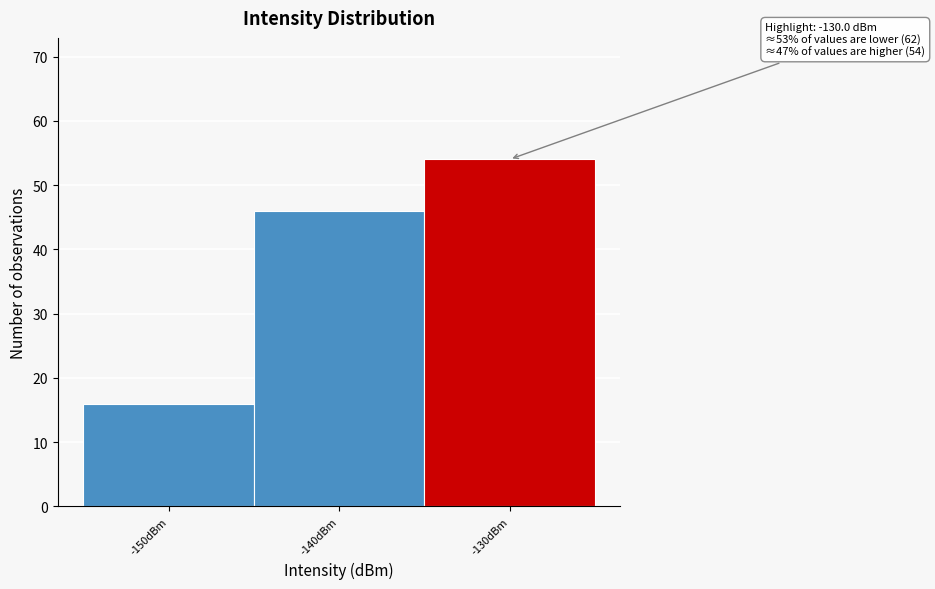

Reading left to right, extract all data points from this chart.

-150dBm=16	-140dBm=46	-130dBm=54